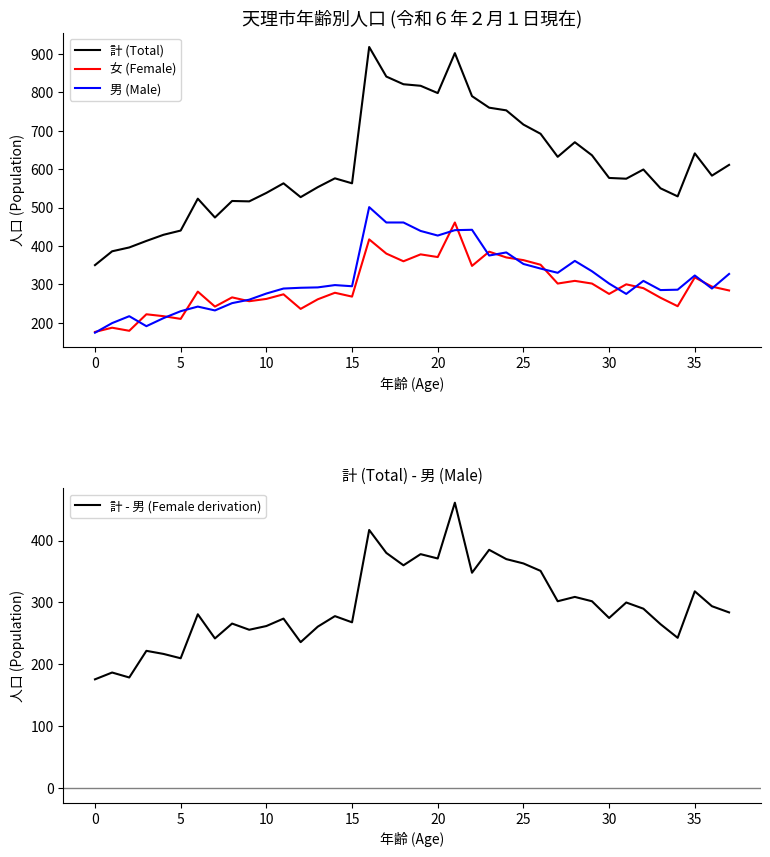

What is the total value across all series at 33?

1365